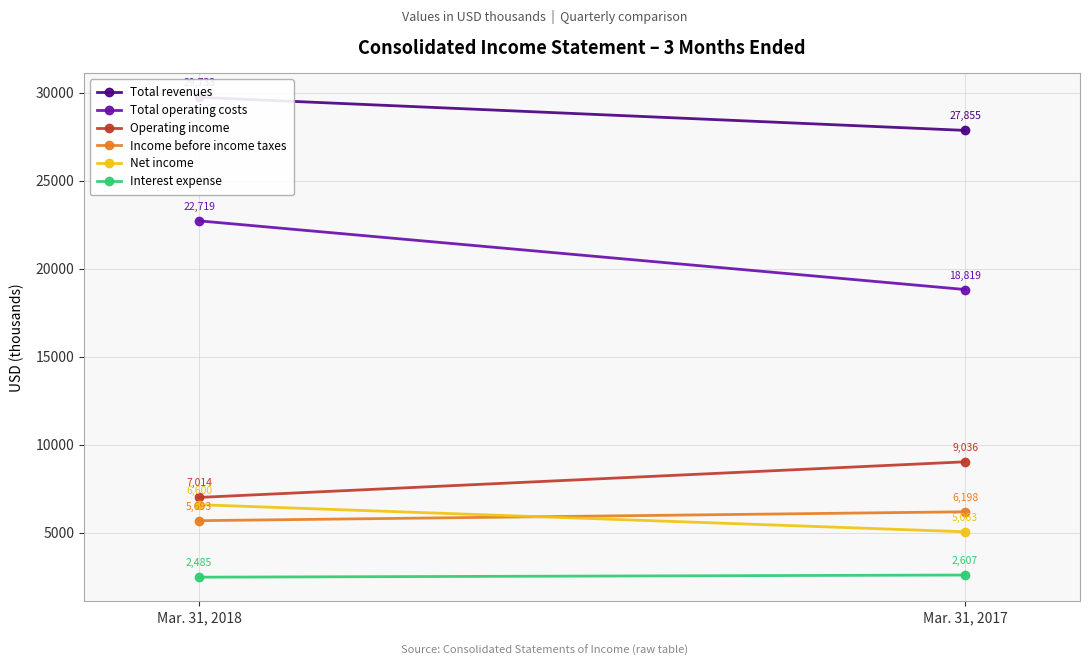

What is the value of the Interest expense point at the 1st from the left?

2485